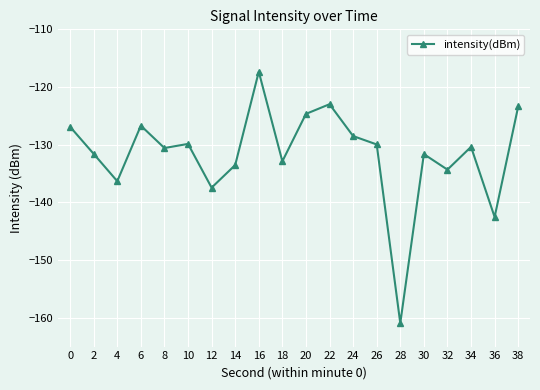

Is this an area chart (filled region under the line)?

No